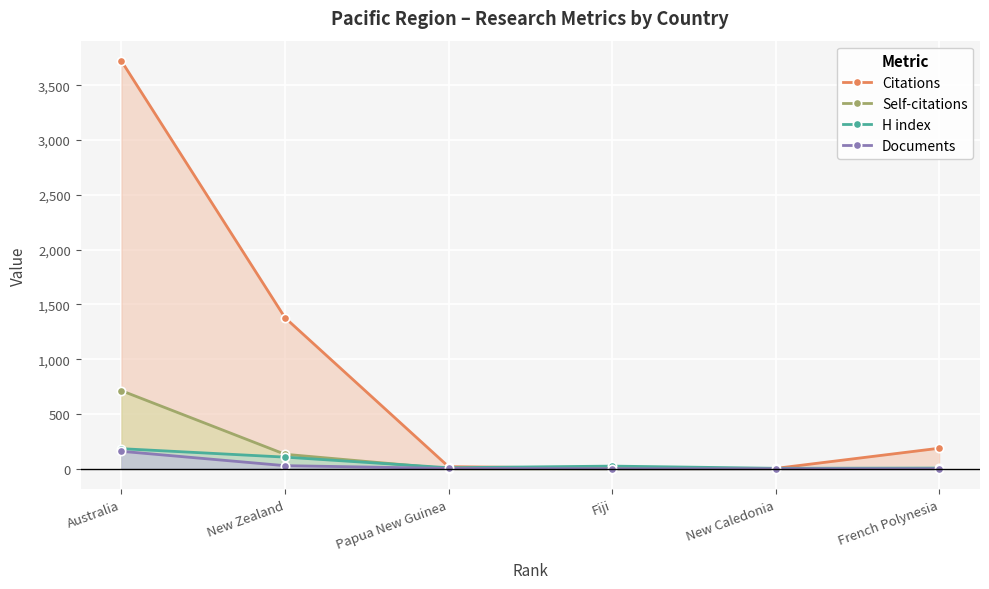

At French Polynesia, list the series in order from smallest to largest.

Documents, Self-citations, H index, Citations